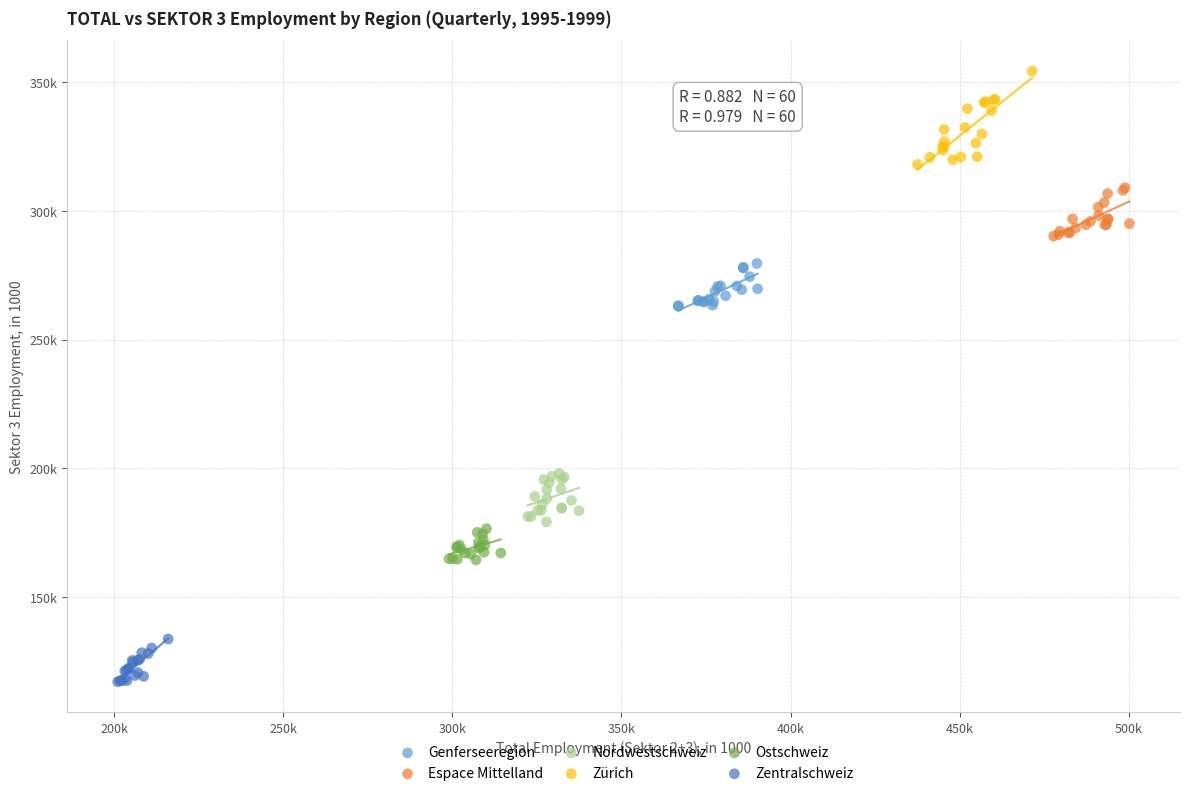

What are all the series names shown in the legend?

Genferseeregion, Espace Mittelland, Nordwestschweiz, Zürich, Ostschweiz, Zentralschweiz